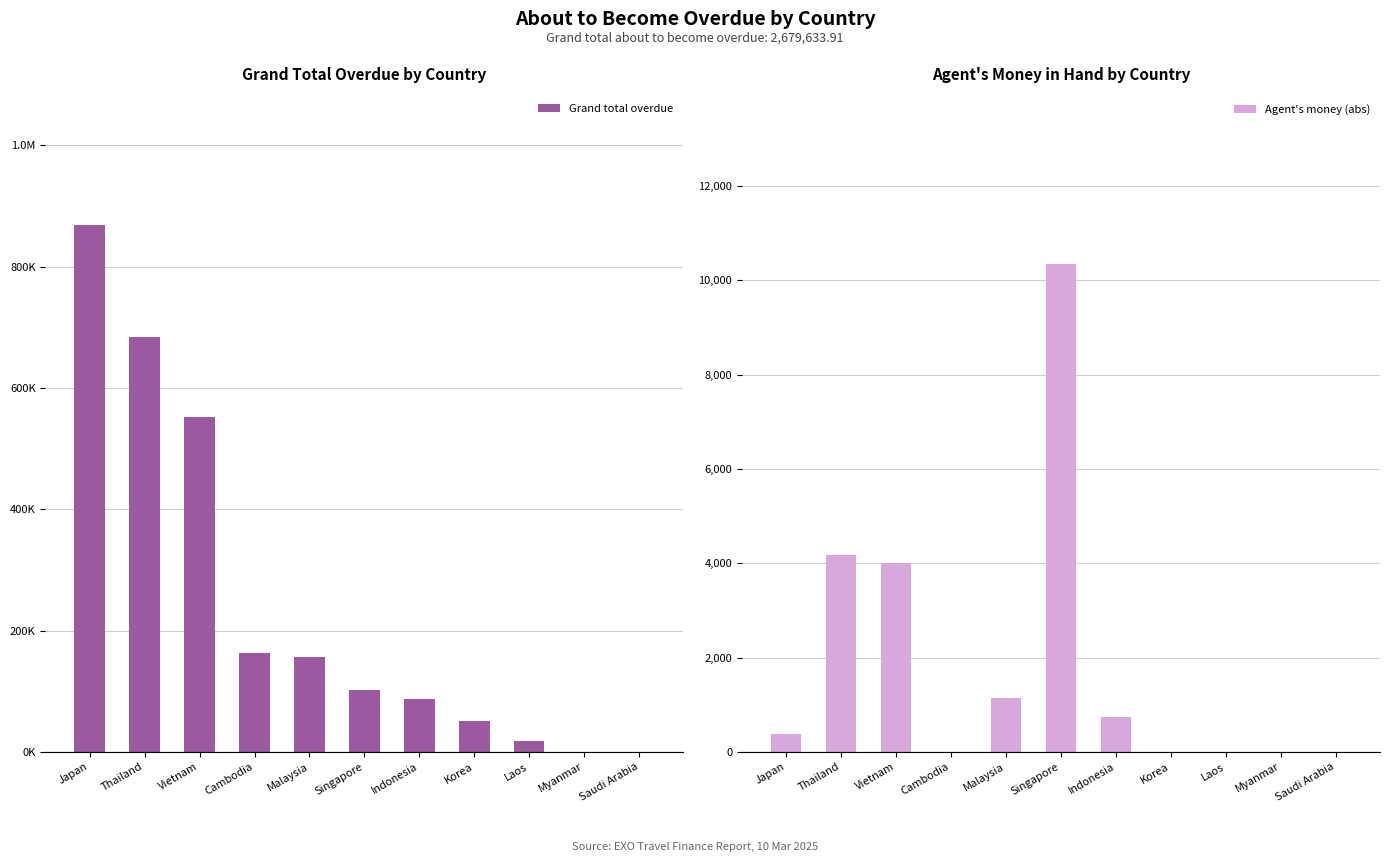

List the series in order of their peak value, lowest first.

Agent's money (abs), Grand total overdue